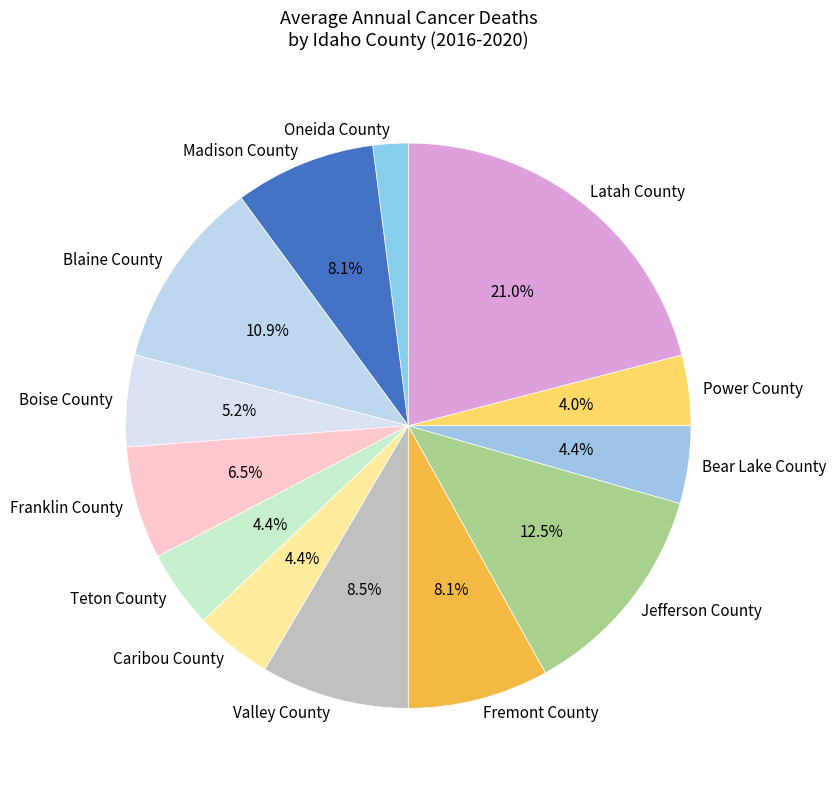

Which category has the biggest portion of the pie?

Latah County